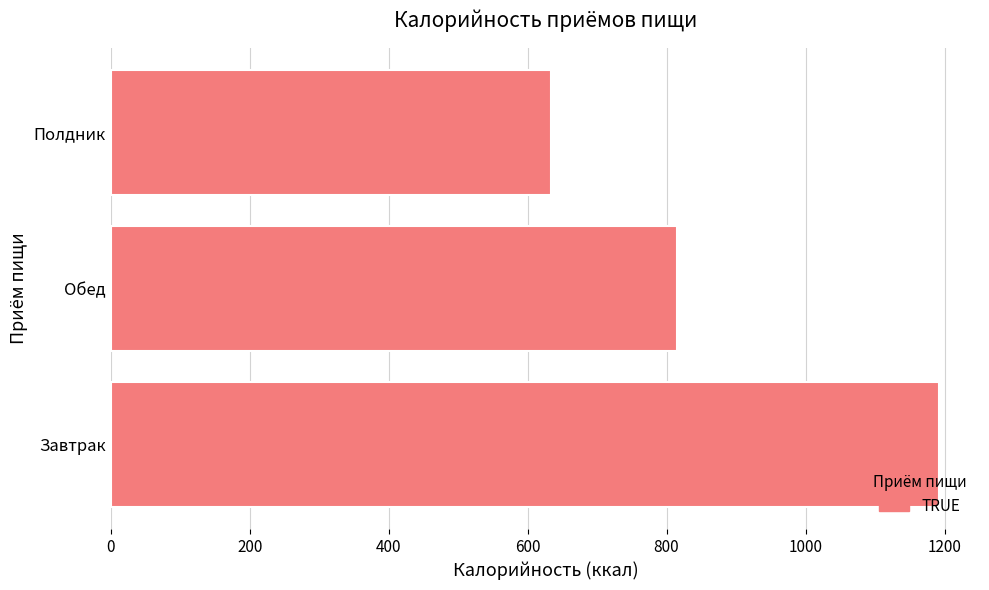

Reading bottom to top, transcribe all the data shown in this chart.

1191.5	815.3	633.9